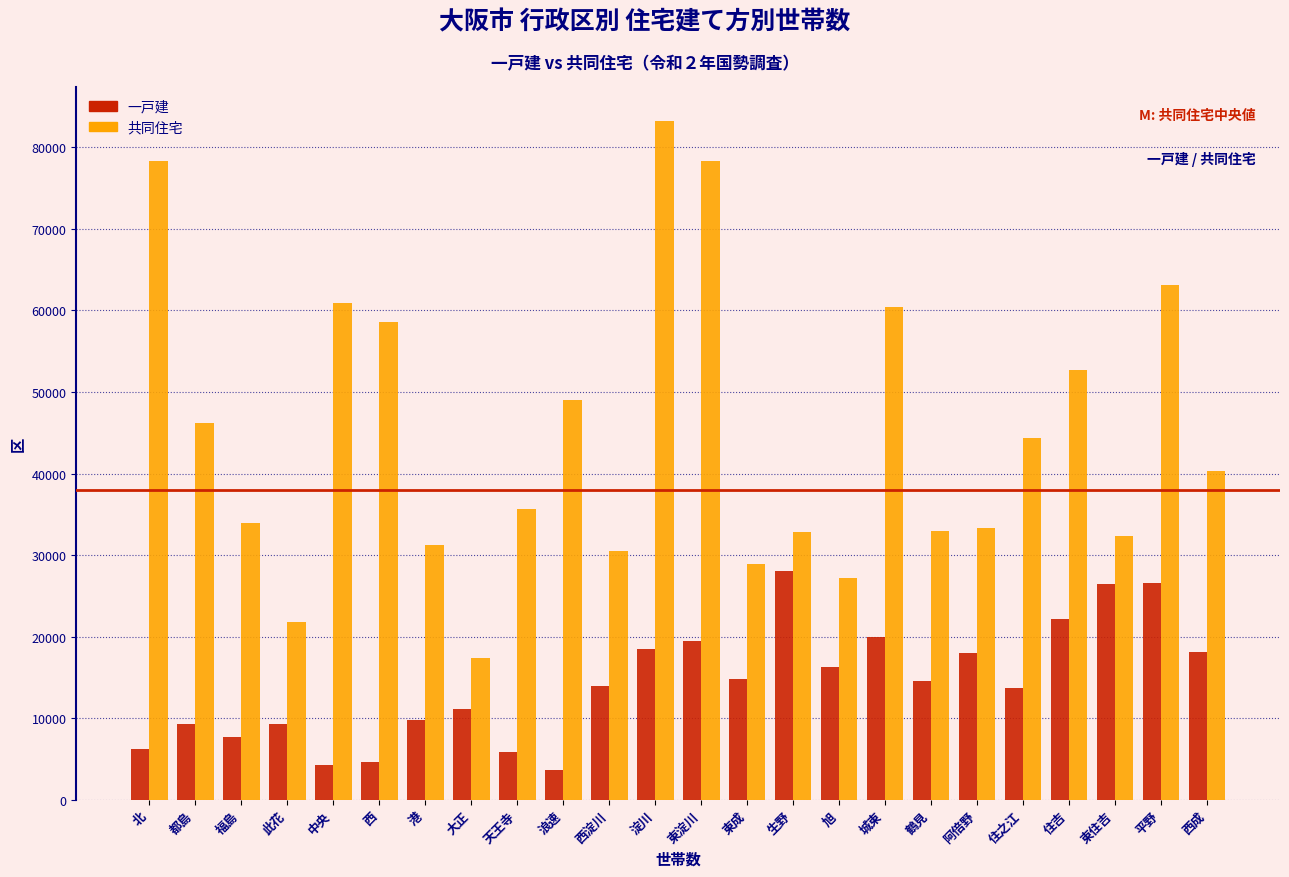

Is the value of 共同住宅 at 住吉 greater than the value of 一戸建 at 中央?

Yes